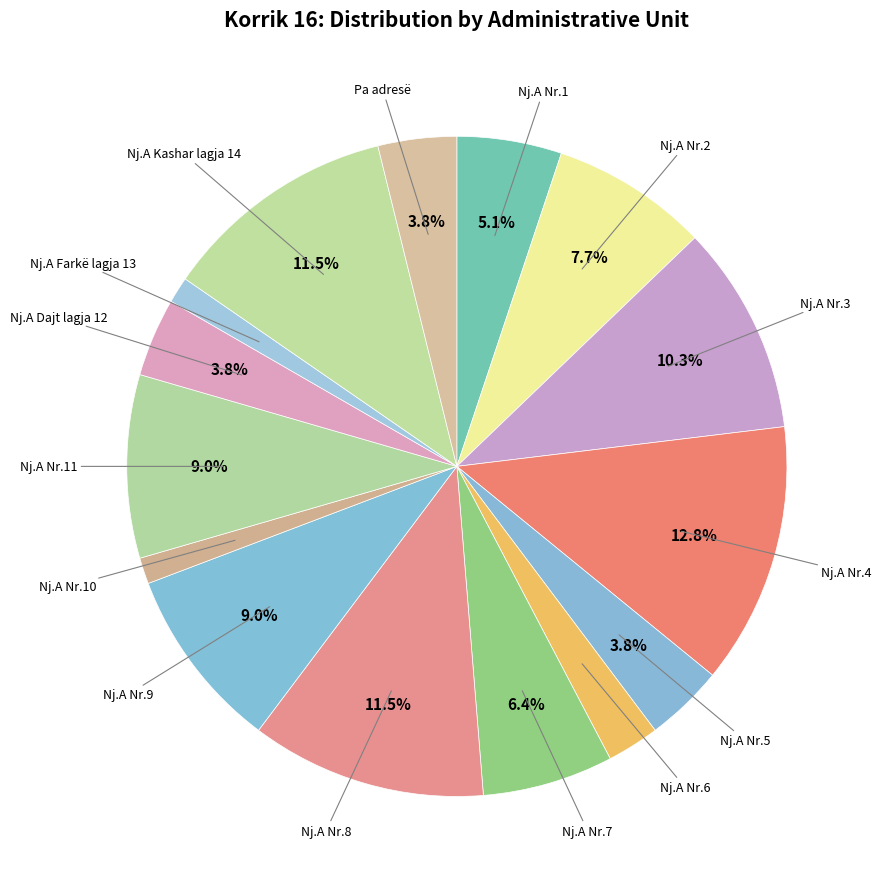

Count the number of slices in the pie.

15